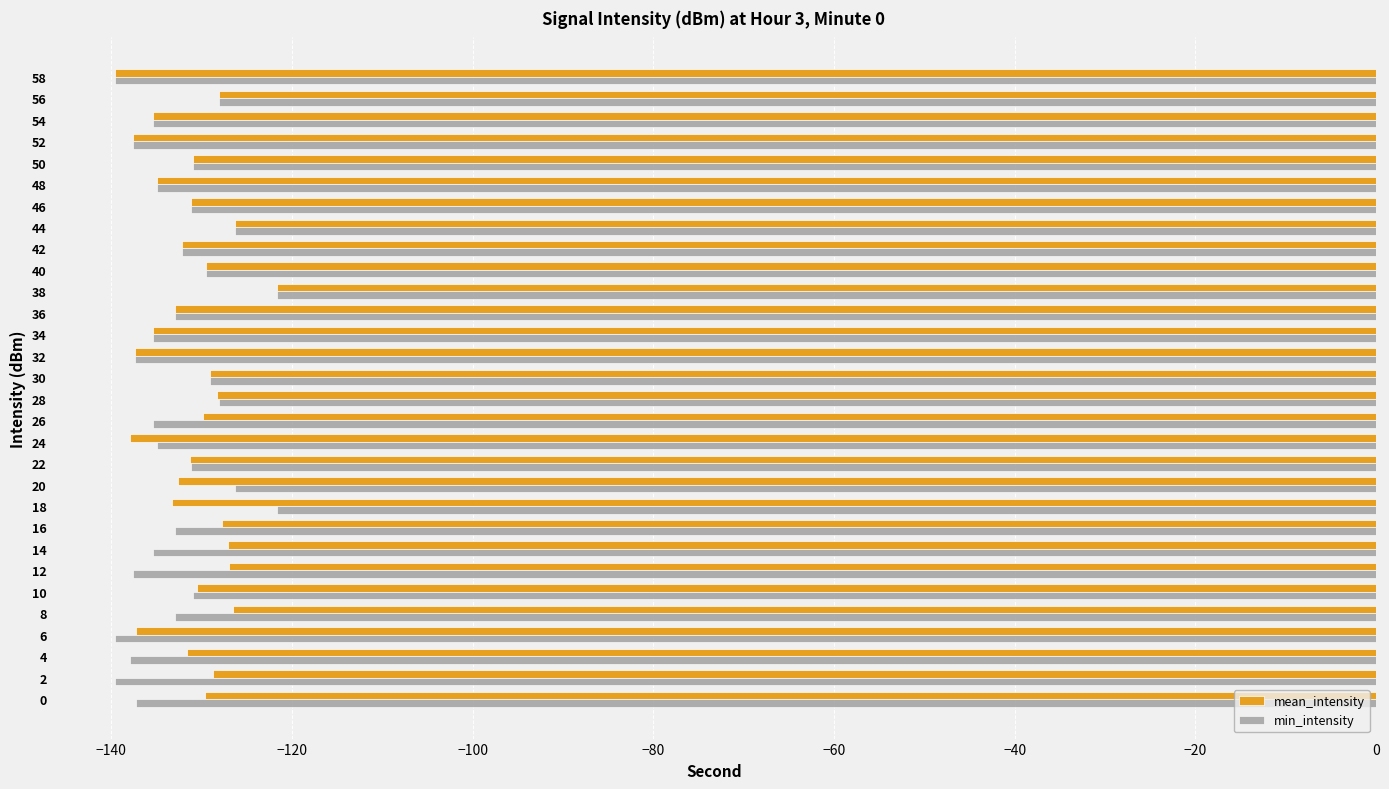

What is the smallest value displayed?

-139.6